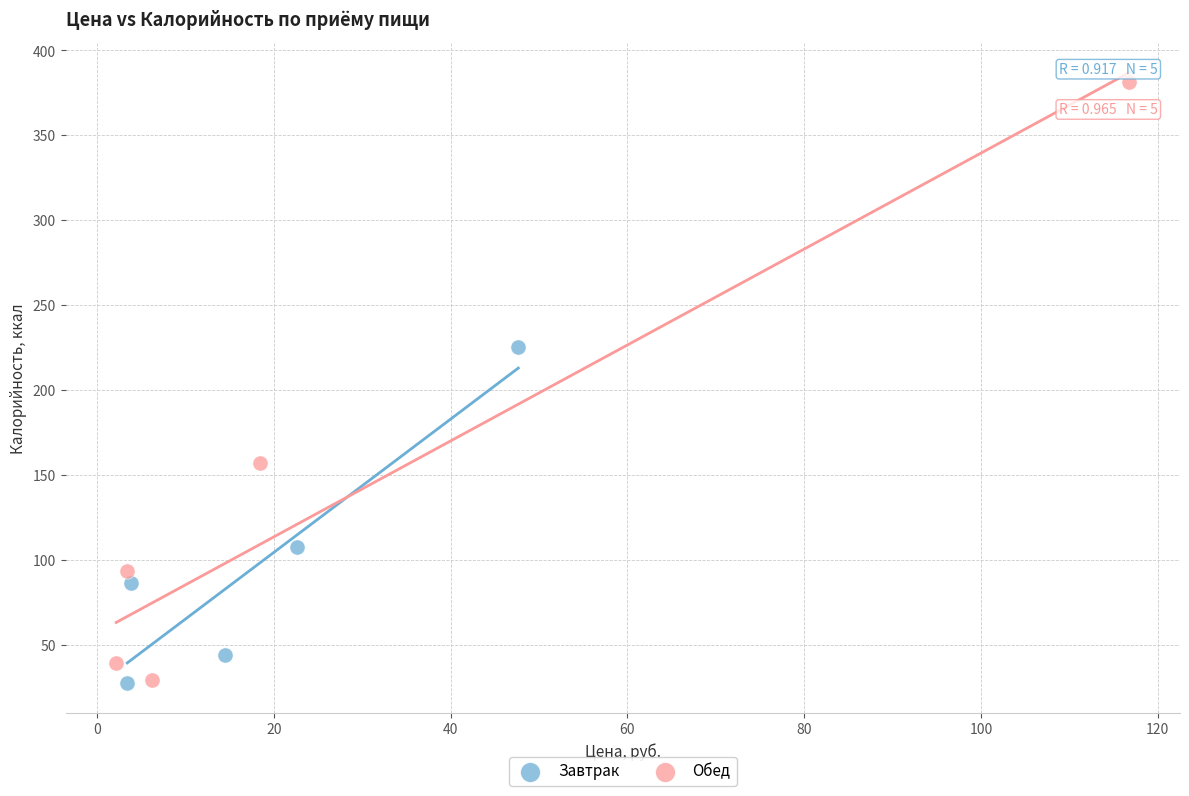

Which series has the largest Y range (max minus min)?

Обед